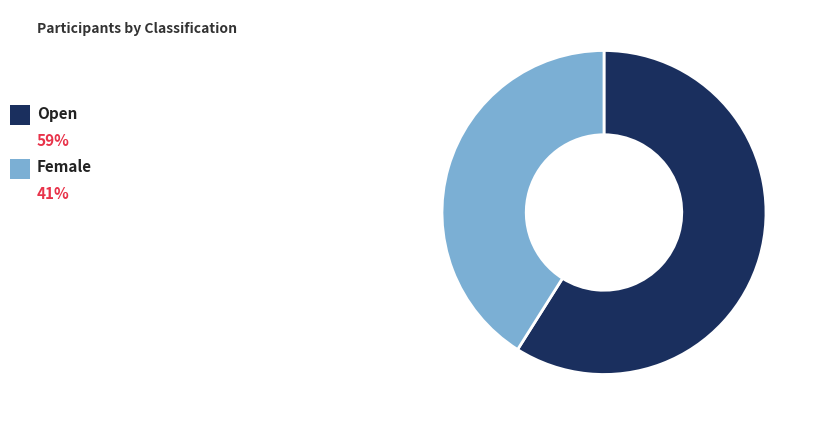

Count the number of slices in the pie.

2